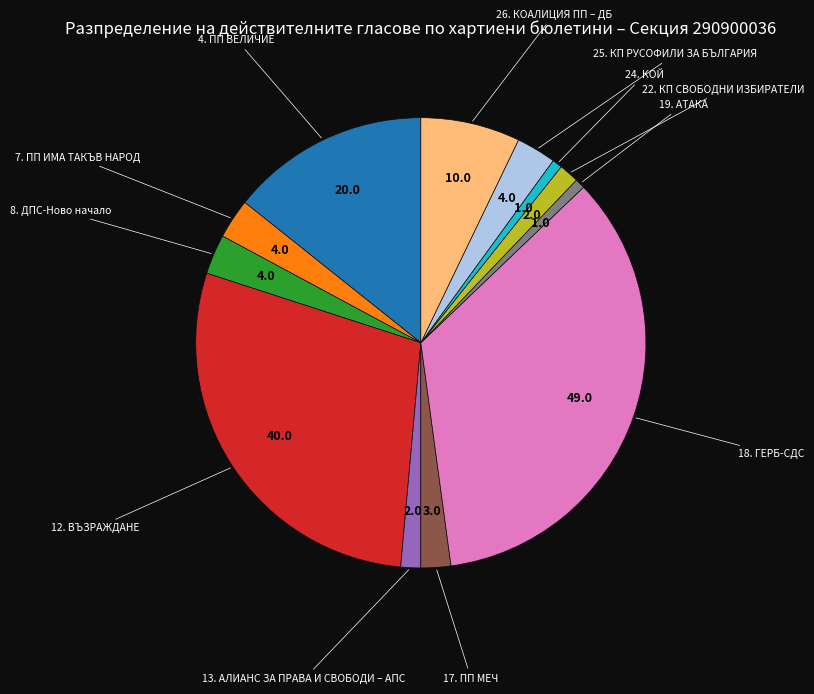

True or false: 12. ВЪЗРАЖДАНЕ accounts for 29% of the total.

True